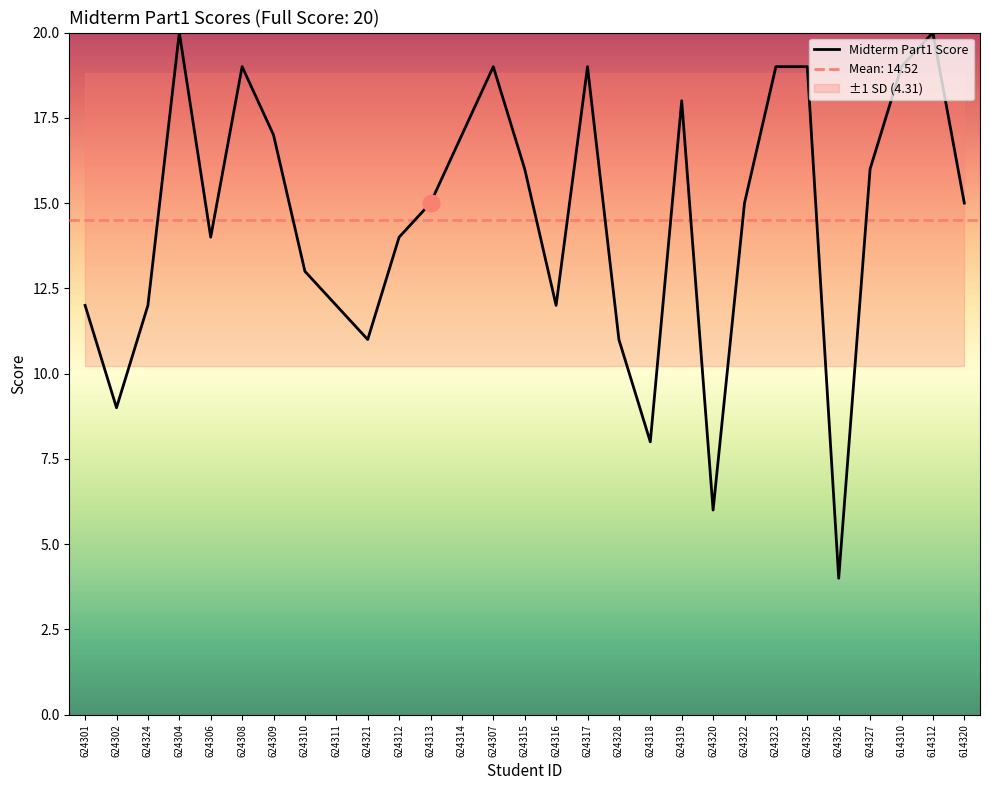

Reading left to right, list all the values displayed in this chart.

12	9	12	20	14	19	17	13	12	11	14	15	17	19	16	12	19	11	8	18	6	15	19	19	4	16	19	20	15